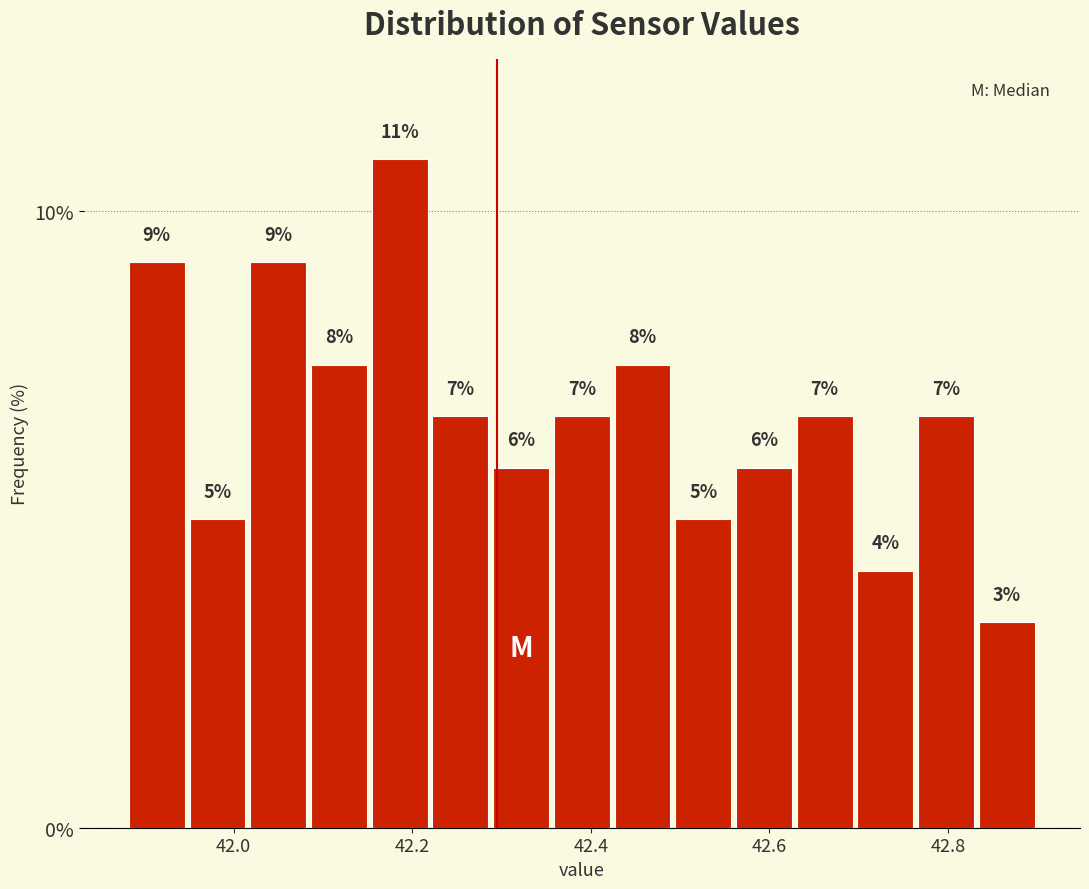

Around what value on the x-axis is the tallest bar? Give the approximate position of its centre, as read against the axis.

42.18